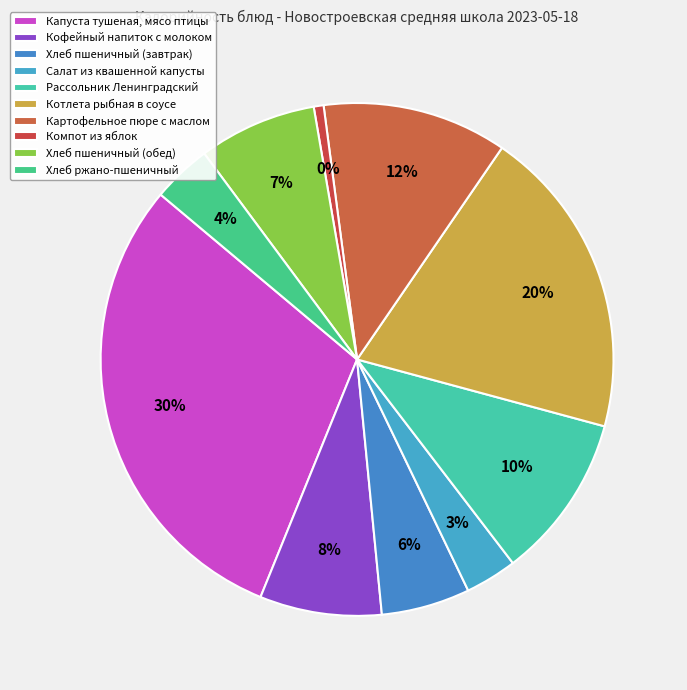

Between Салат из квашенной капусты and Компот из яблок, which is larger?

Салат из квашенной капусты